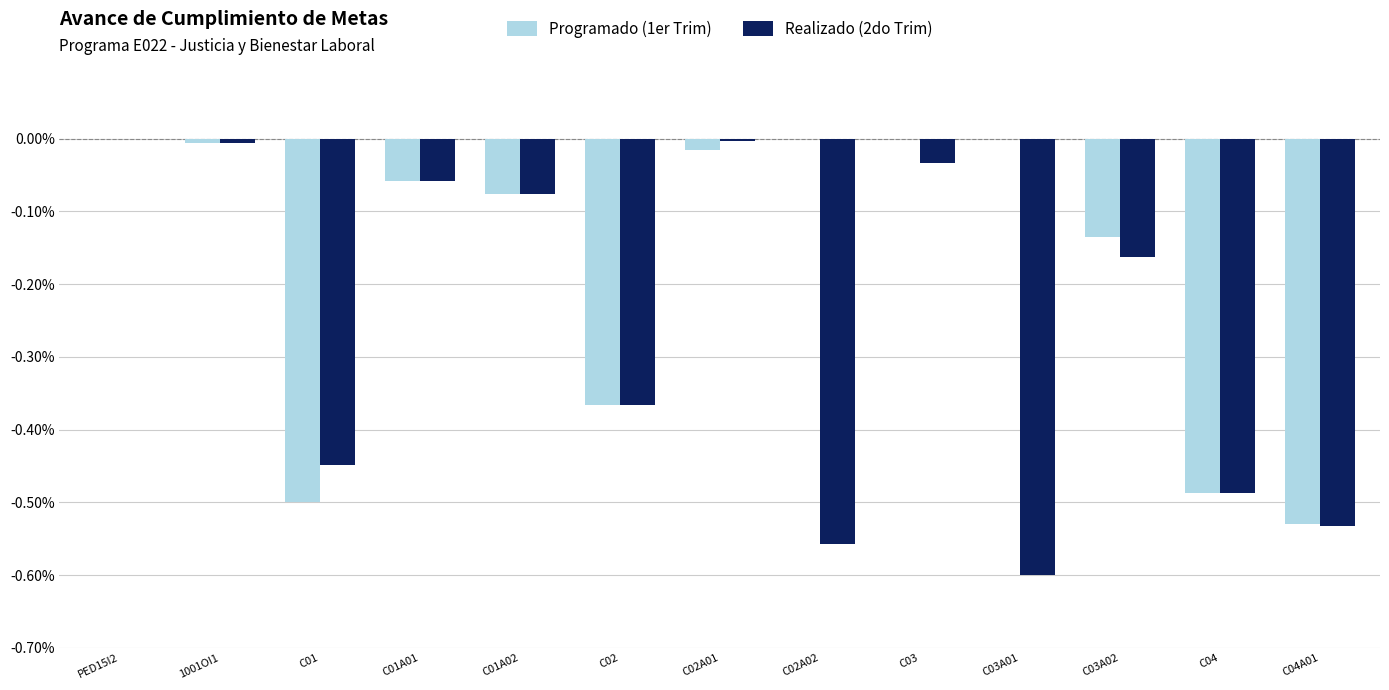

What is the sum of all Realizado (2do Trim) values?

-3.3